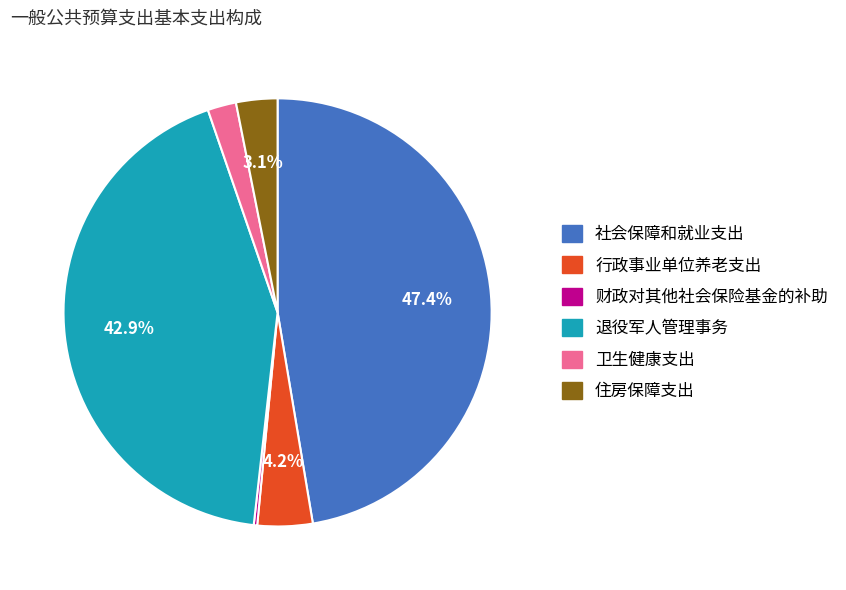

Between 卫生健康支出 and 住房保障支出, which is larger?

住房保障支出